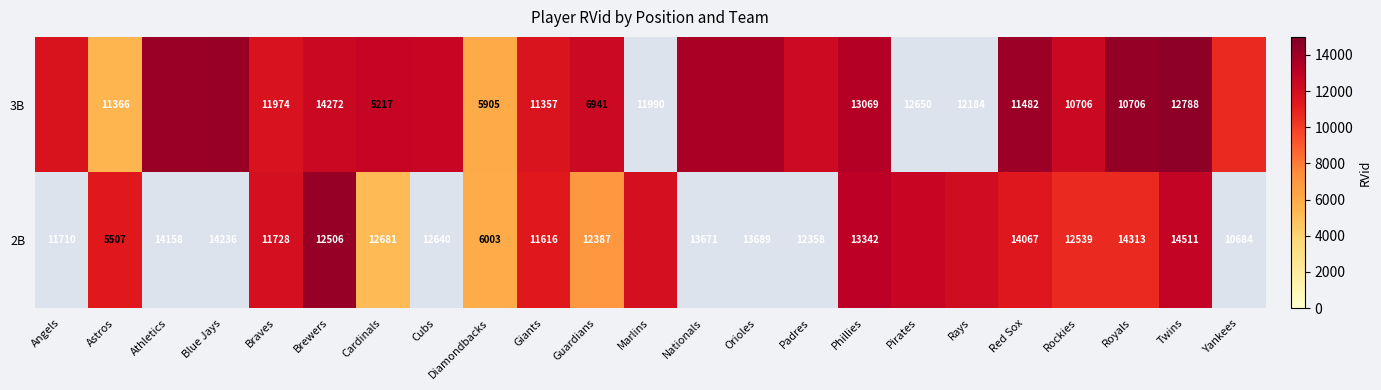

At which label is 2B closest to 7136?

Guardians